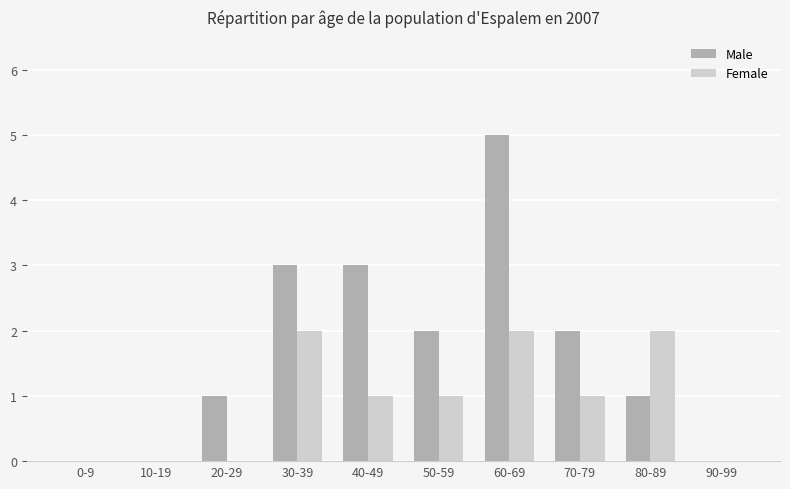

What is the sum of all Female values?

9